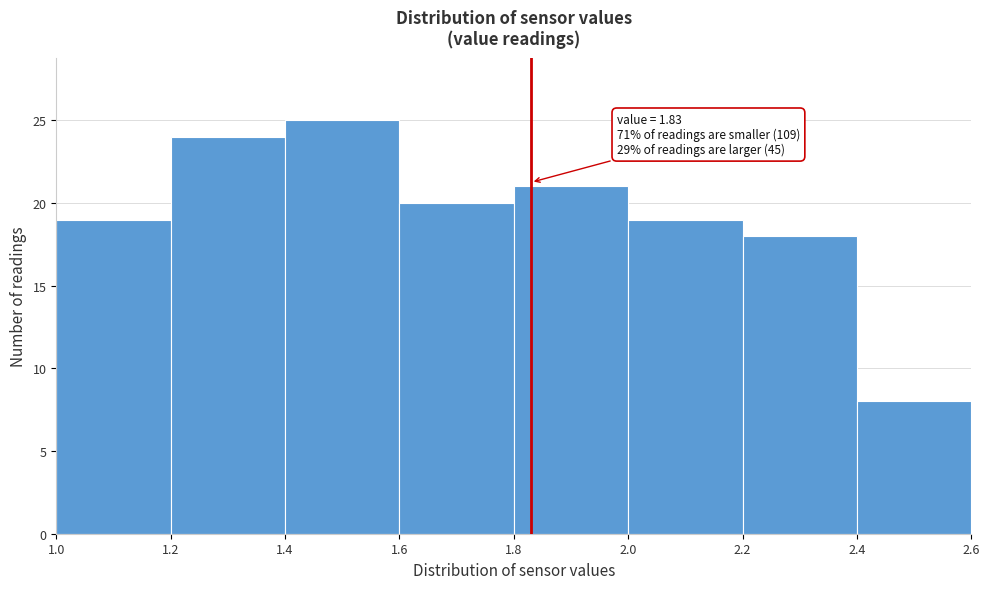

Which range on the x-axis has the tallest bar?

1.4 to 1.6